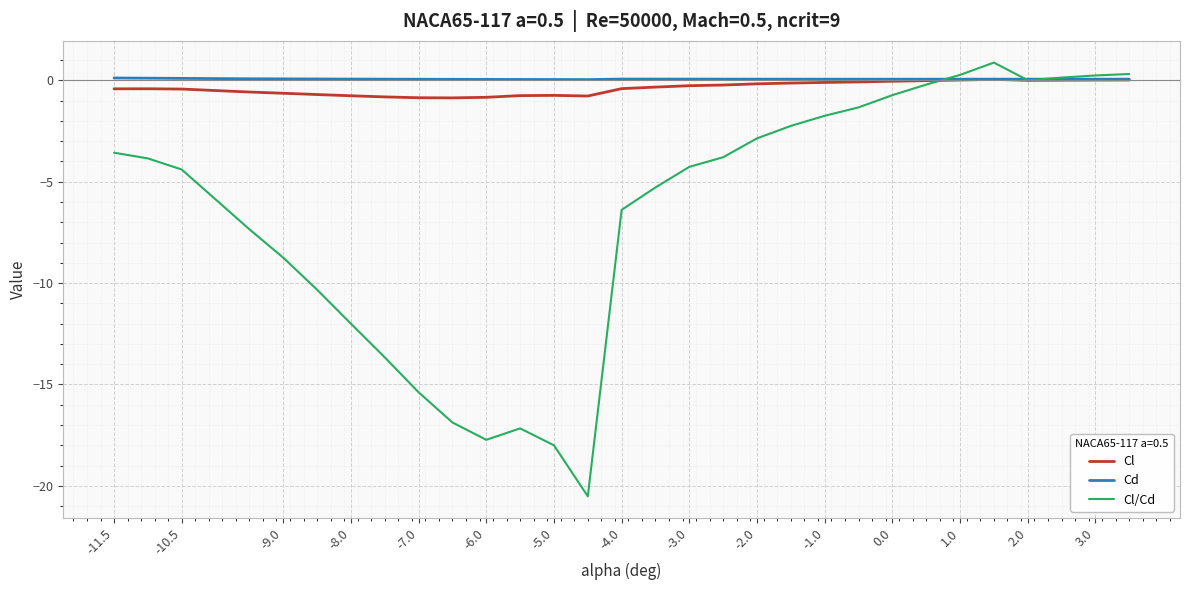

What is the greatest value displayed?

0.9